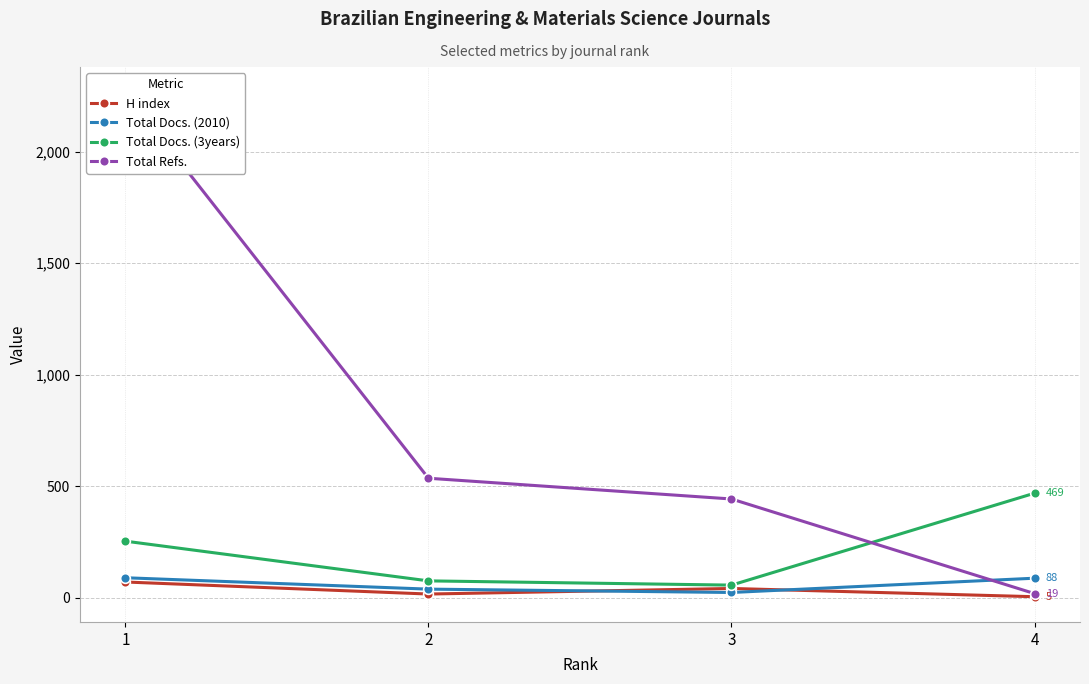

Reading left to right, what are all the values shown in this chart?

H index: 71	17	42	5
Total Docs. (2010): 90	39	24	88
Total Docs. (3years): 254	76	57	469
Total Refs.: 2266	536	443	19